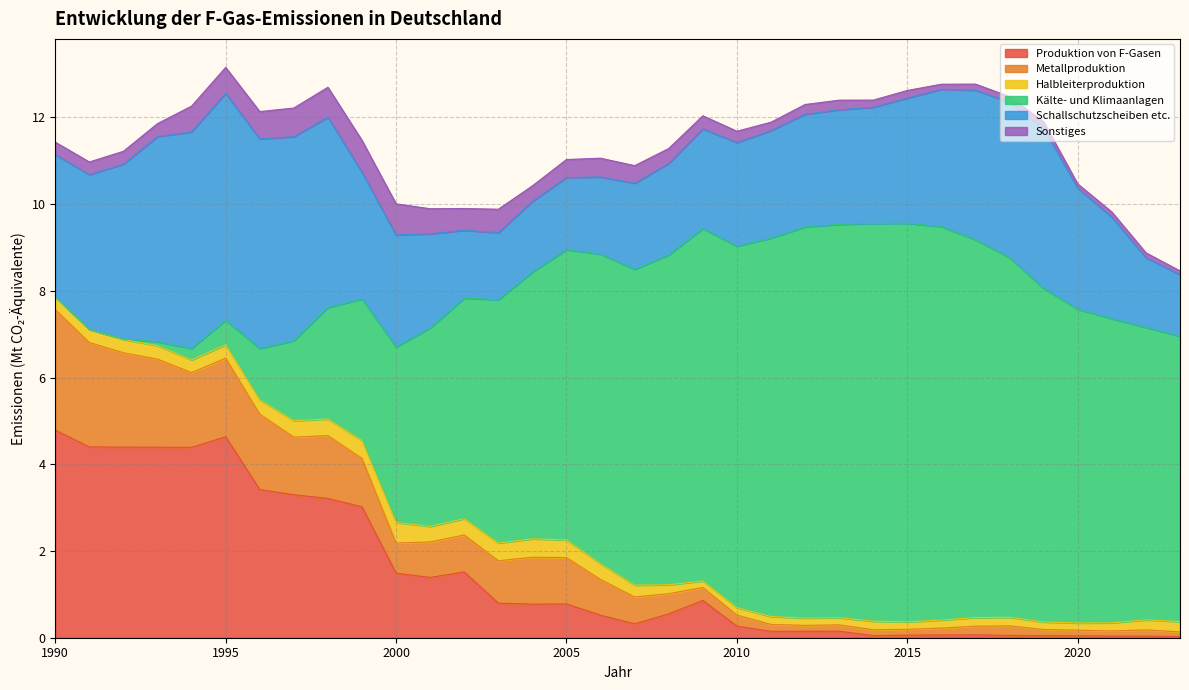

At which category does Produktion von F-Gasen reach its first local valley?

1994